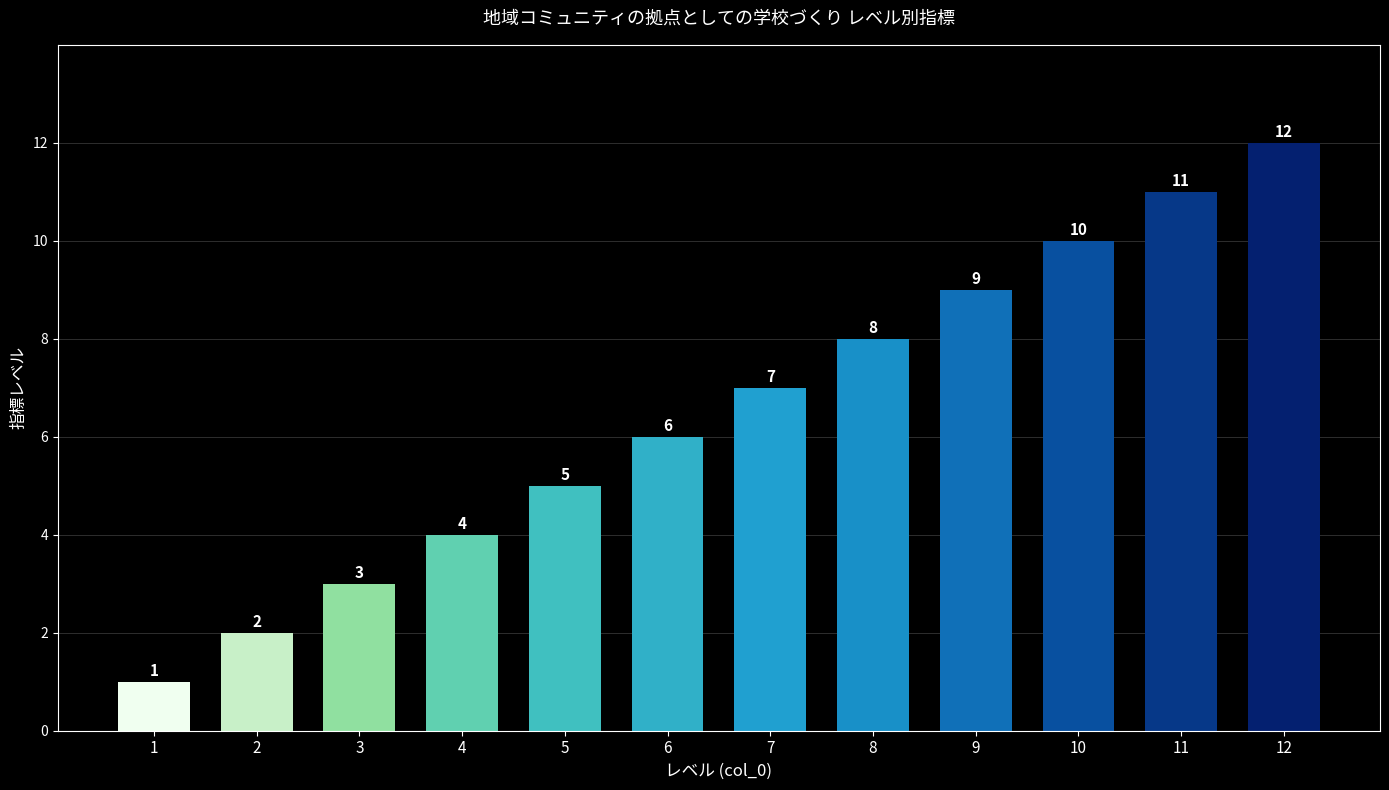

Approximately how many times larger is the value at 2 compared to 7?

0.3